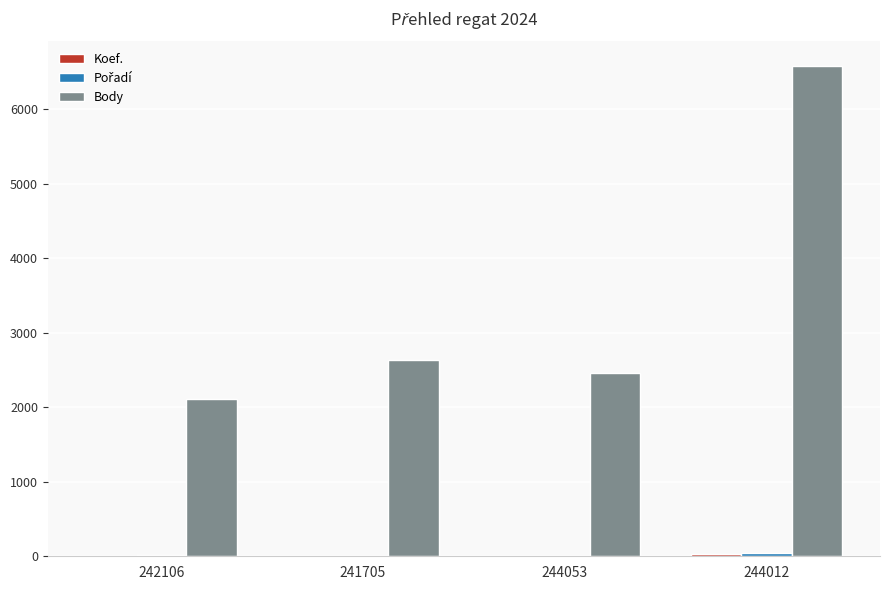

Which series changed the most between 244053 and 244012?

Body